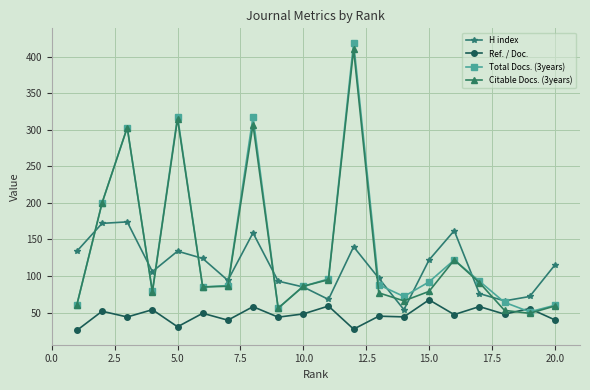

What is the value of the Citable Docs. (3years) point at the 5th from the left?

315.0